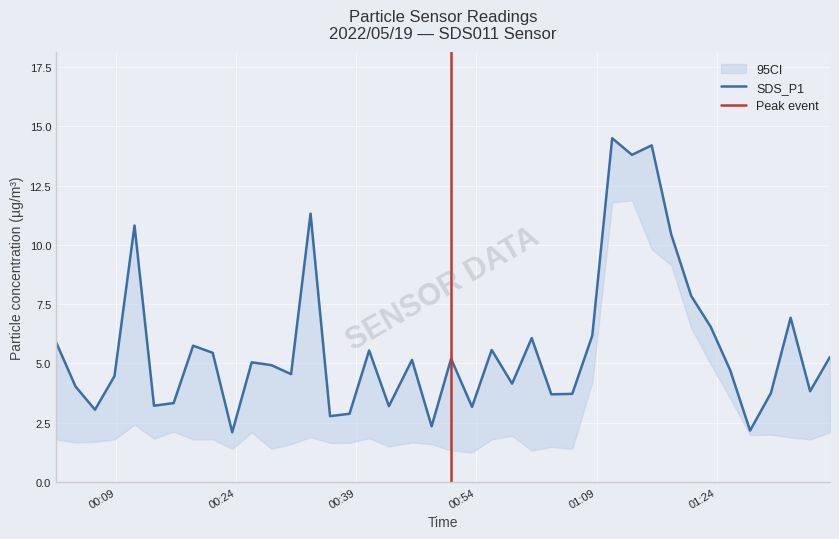

List the labels in order of value, smallest first.

2022/05/19 00:23:30, 2022/05/19 01:28:10, 2022/05/19 00:48:24, 2022/05/19 00:35:43, 2022/05/19 00:38:09, 2022/05/19 00:06:22, 2022/05/19 00:53:27, 2022/05/19 00:43:04, 2022/05/19 00:13:44, 2022/05/19 00:16:11, 2022/05/19 01:03:21, 2022/05/19 01:05:58, 2022/05/19 01:30:46, 2022/05/19 01:35:40, 2022/05/19 00:03:56, 2022/05/19 00:58:27, 2022/05/19 00:08:48, 2022/05/19 00:30:51, 2022/05/19 01:25:41, 2022/05/19 00:28:24, 2022/05/19 00:25:56, 2022/05/19 00:45:57, 2022/05/19 00:50:50, 2022/05/19 01:38:09, 2022/05/19 00:21:04, 2022/05/19 00:40:36, 2022/05/19 00:55:54, 2022/05/19 00:18:37, 2022/05/19 00:01:30, 2022/05/19 01:00:54, 2022/05/19 01:08:28, 2022/05/19 01:23:15, 2022/05/19 01:33:14, 2022/05/19 01:20:49, 2022/05/19 01:18:19, 2022/05/19 00:11:18, 2022/05/19 00:33:17, 2022/05/19 01:13:25, 2022/05/19 01:15:53, 2022/05/19 01:10:57